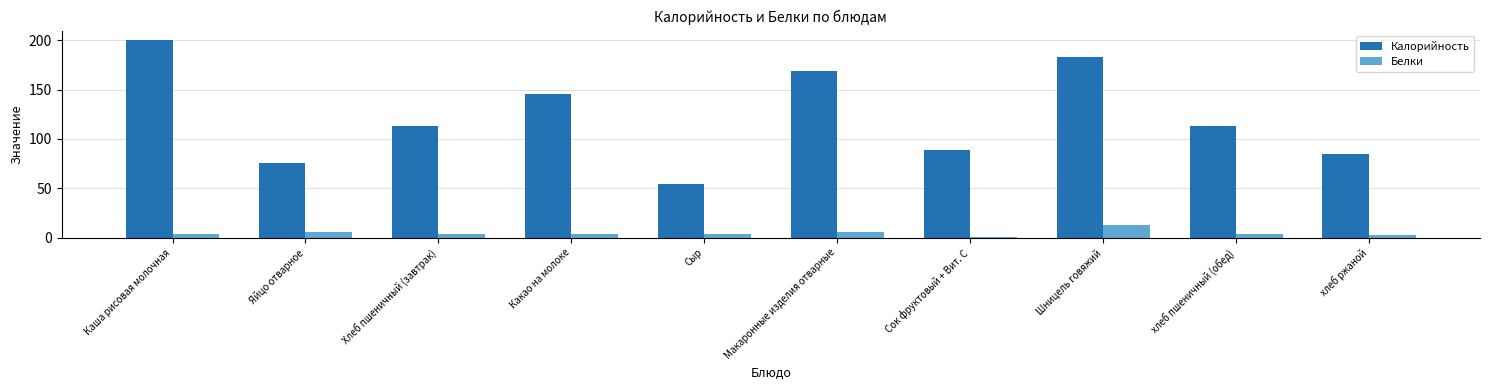

How many bars are there in total?

20